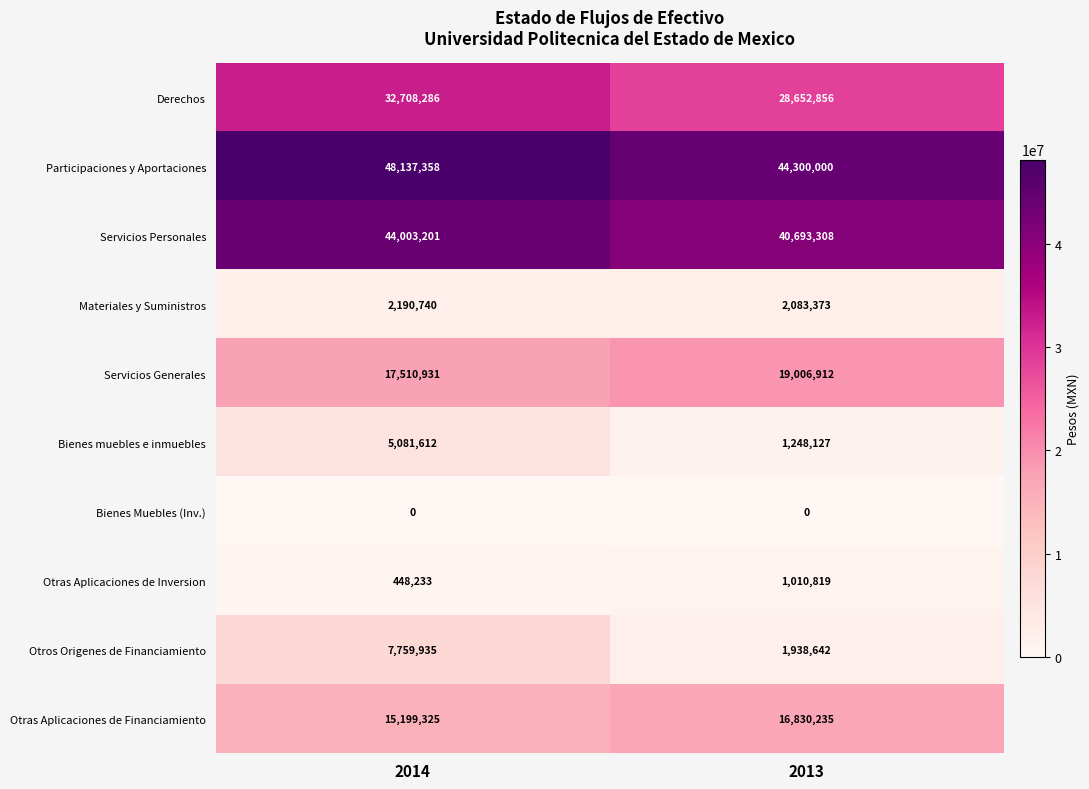

At which label does Otras Aplicaciones de Financiamiento reach its minimum?

2014